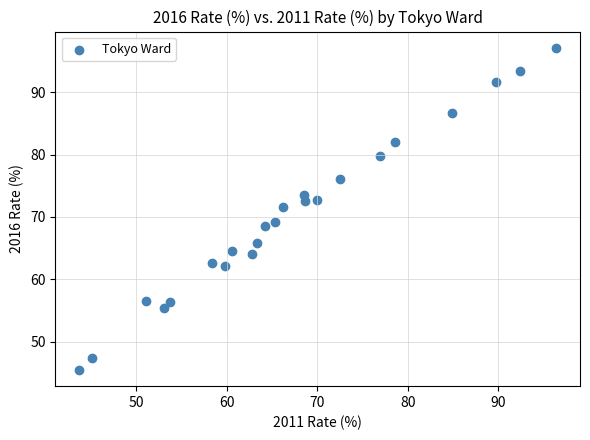

What Y value in the scatter plot is closest to 71?

71.6